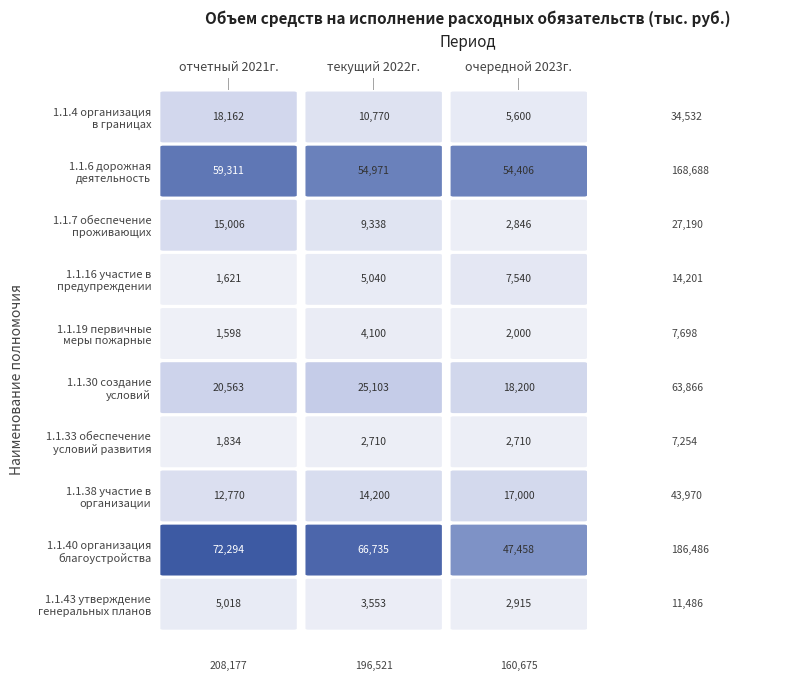

Between очередной 2023г. and текущий 2022г., which is larger?

текущий 2022г.